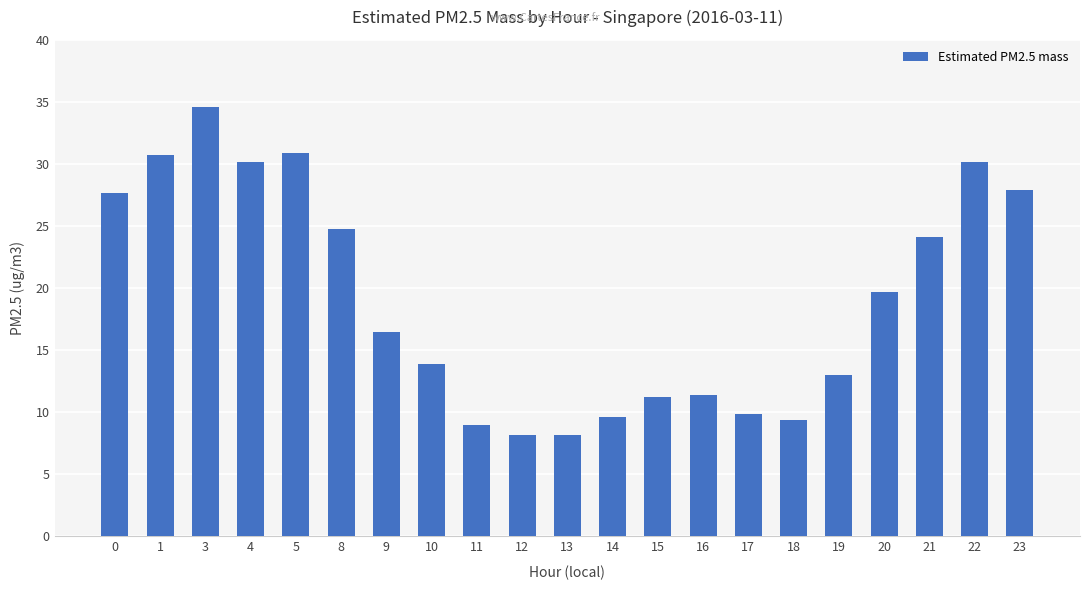

What is the value of the 1st bar from the left?

27.7